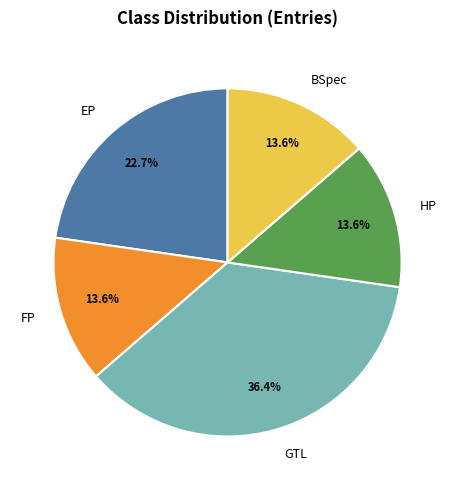

Is it true that GTL is 45% of the pie?

False